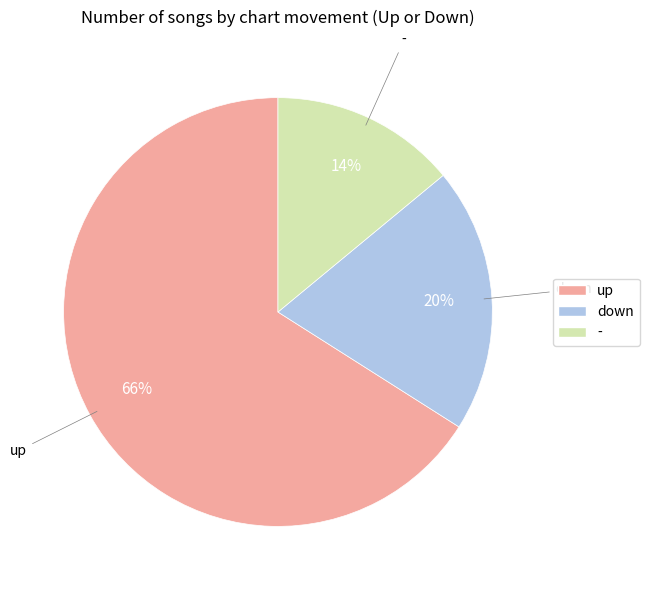

Does any single category account for the majority?

Yes